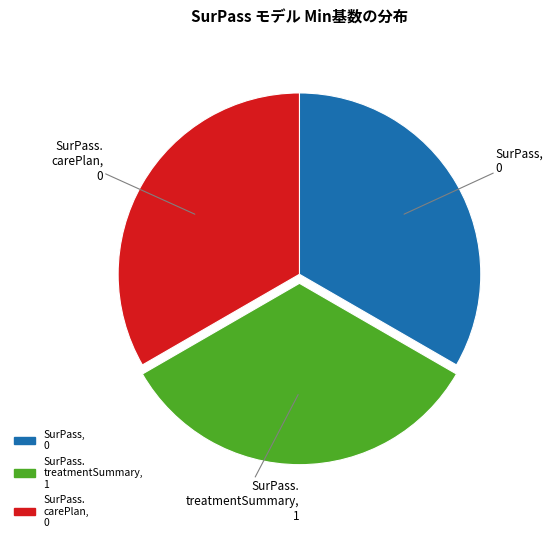

Does any single category account for the majority?

No